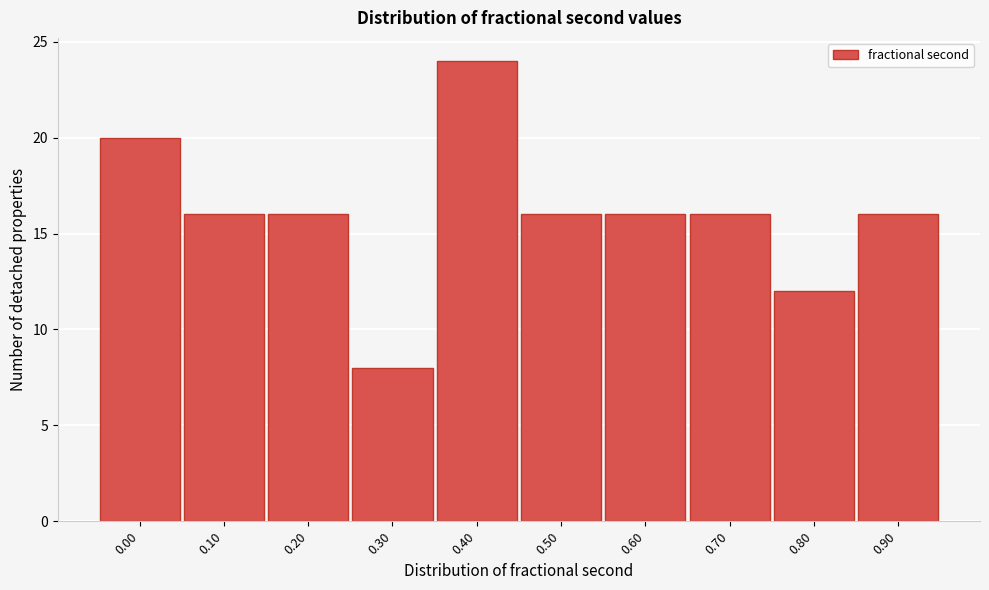

Reading left to right, extract all data points from this chart.

20	16	16	8	24	16	16	16	12	16